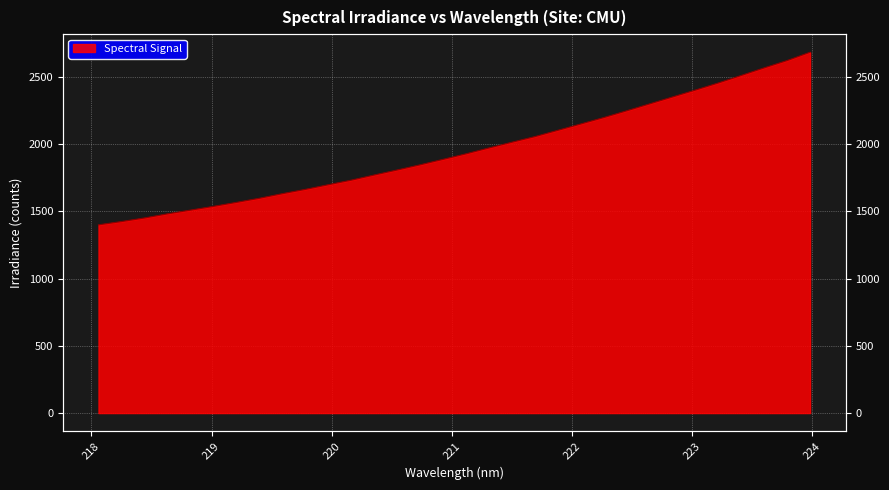

What is the change in value from 218.6332 to 219.9712?

+216.5